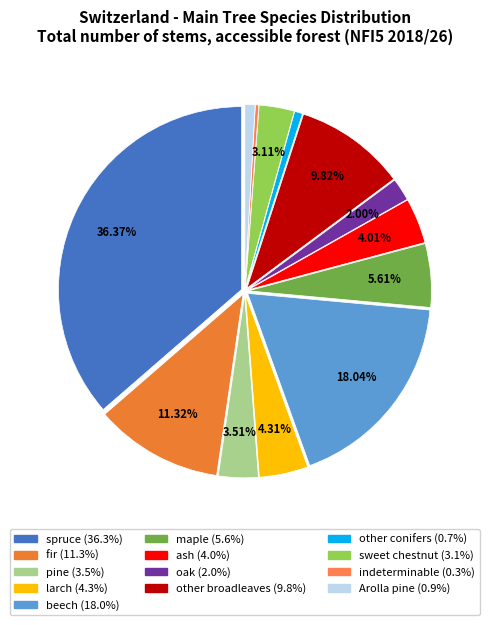

Is larch the majority of the pie?

No